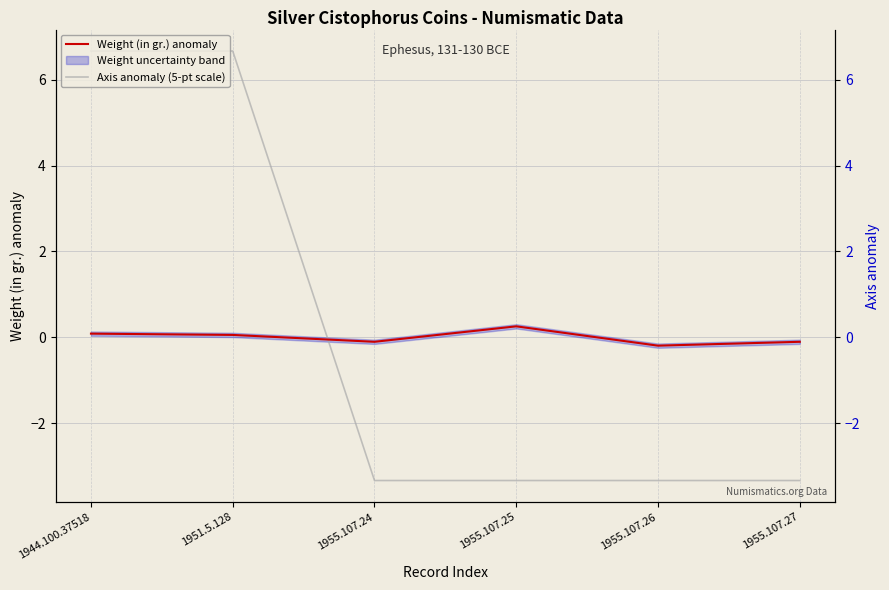

What is the maximum value for Axis anomaly (5-pt scale)?

6.7